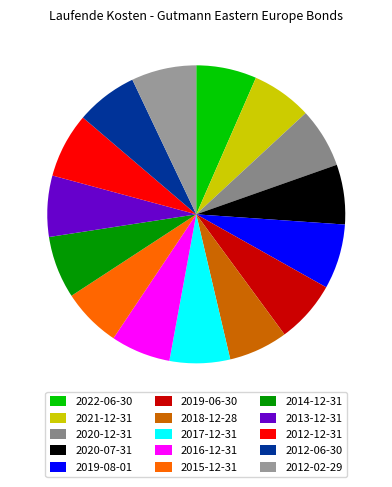

To the nearest percent, what is the combined percentage of 2016-12-31 and 2022-06-30?

13%